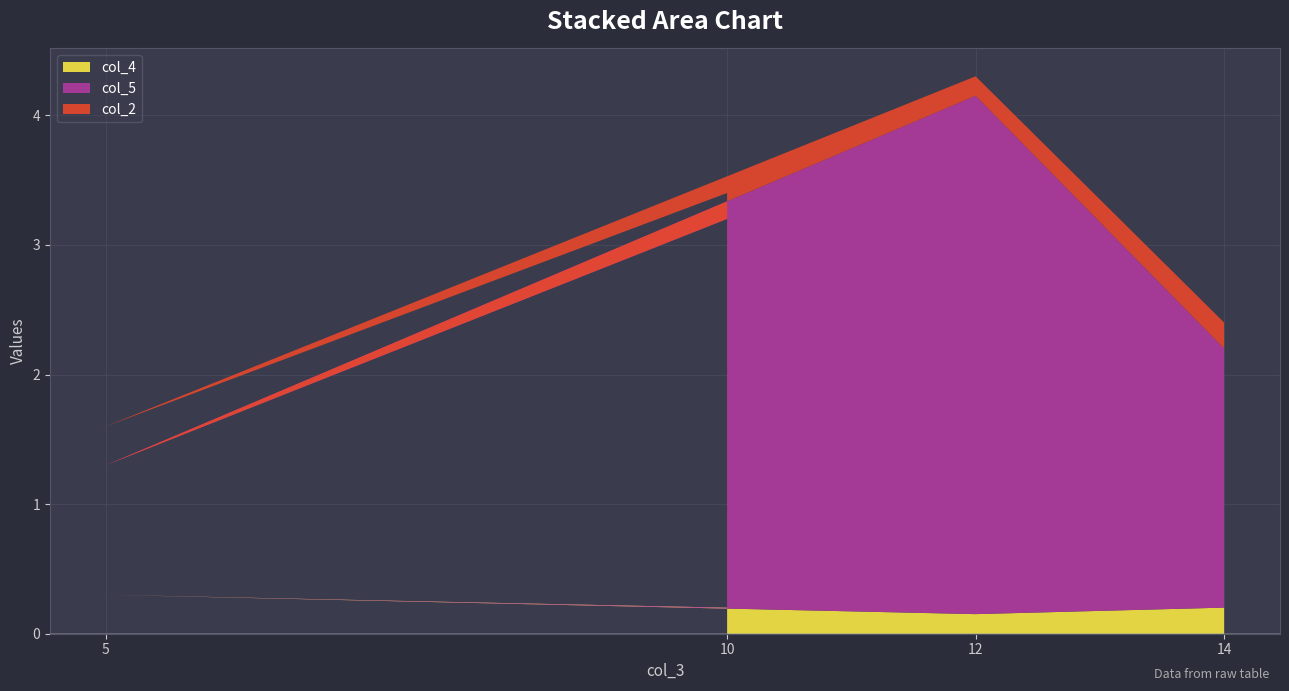

Reading left to right, list all the values displayed in this chart.

col_4: 0.2	0.3	0.2	0.2
col_5: 3.0	1.0	4.0	2.0
col_2: 0.2	0.3	0.1	0.2